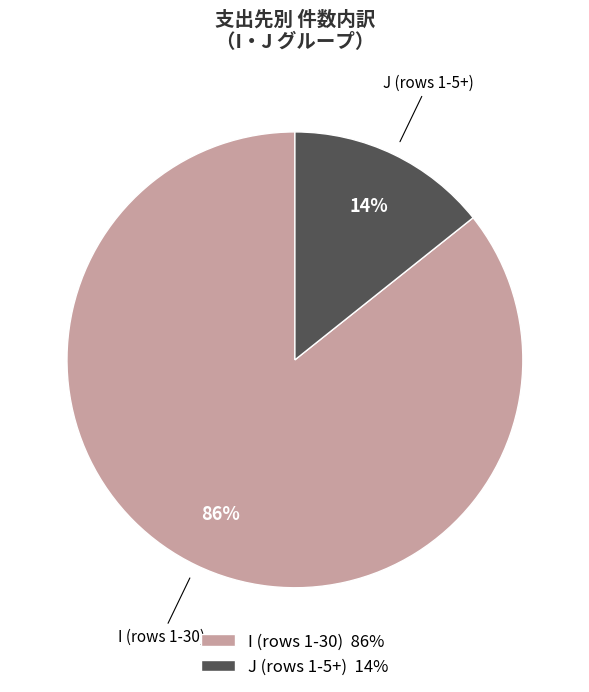

To the nearest percent, what is the combined percentage of J (rows 1-5+) 14% and I (rows 1-30) 86%?

100%